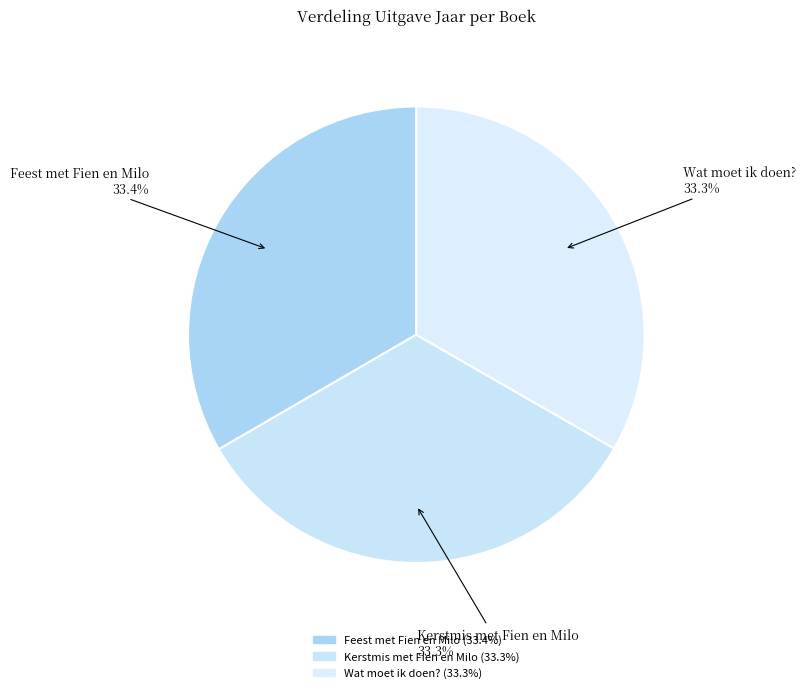

Rank the categories by value from highest to lowest.

Feest met Fien en Milo, Kerstmis met Fien en Milo, Wat moet ik doen?